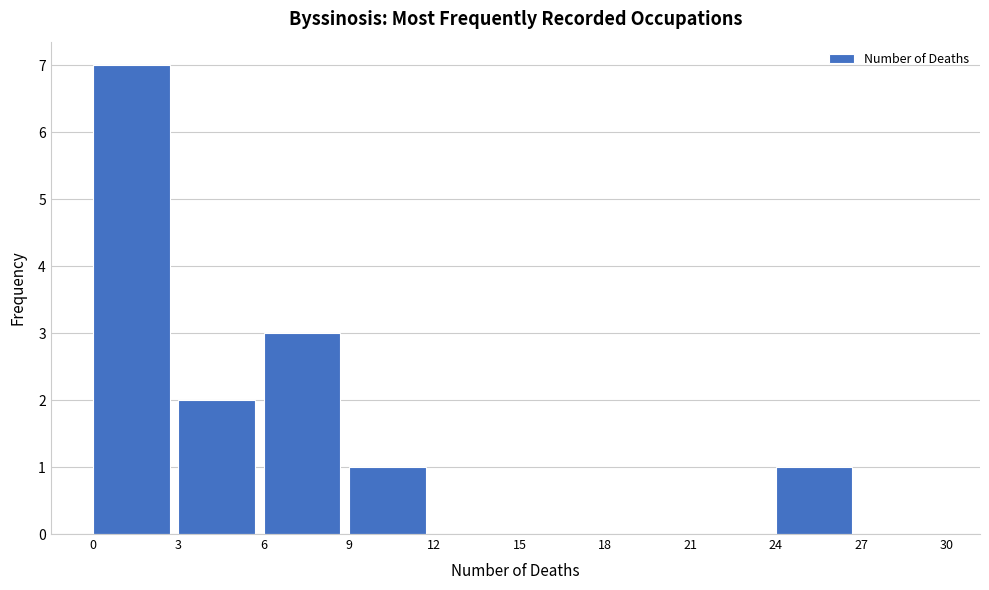

Reading left to right, list every bar in this chart as the range it spans on the x-axis followed by its height. The values are not printed on the chart, so give them approximately, as read against the axis.

0 to 3: 7
3 to 6: 2
6 to 9: 3
9 to 12: 1
12 to 15: 0
15 to 18: 0
18 to 21: 0
21 to 24: 0
24 to 27: 1
27 to 30: 0